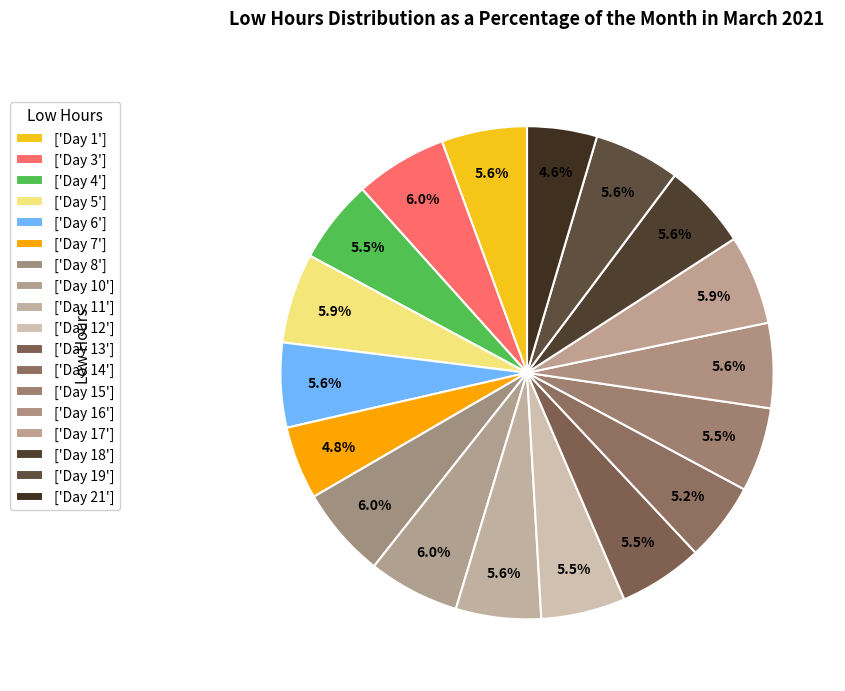

To the nearest percent, what is the average slice percentage?

6%